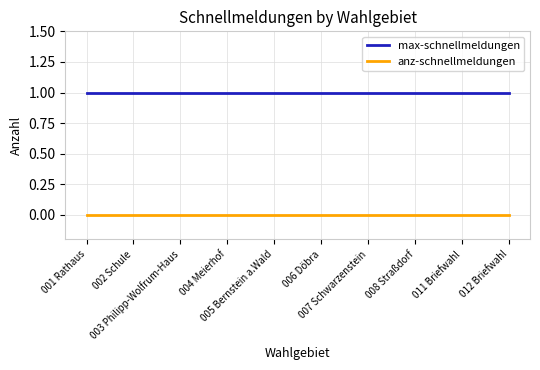

Rank the series by their average value, from lowest to highest.

anz-schnellmeldungen, max-schnellmeldungen